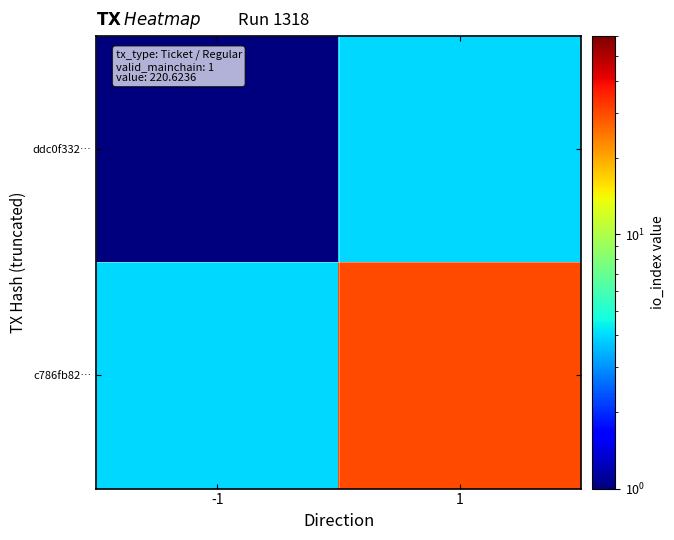

At which category is the sum across all series the highest?

1